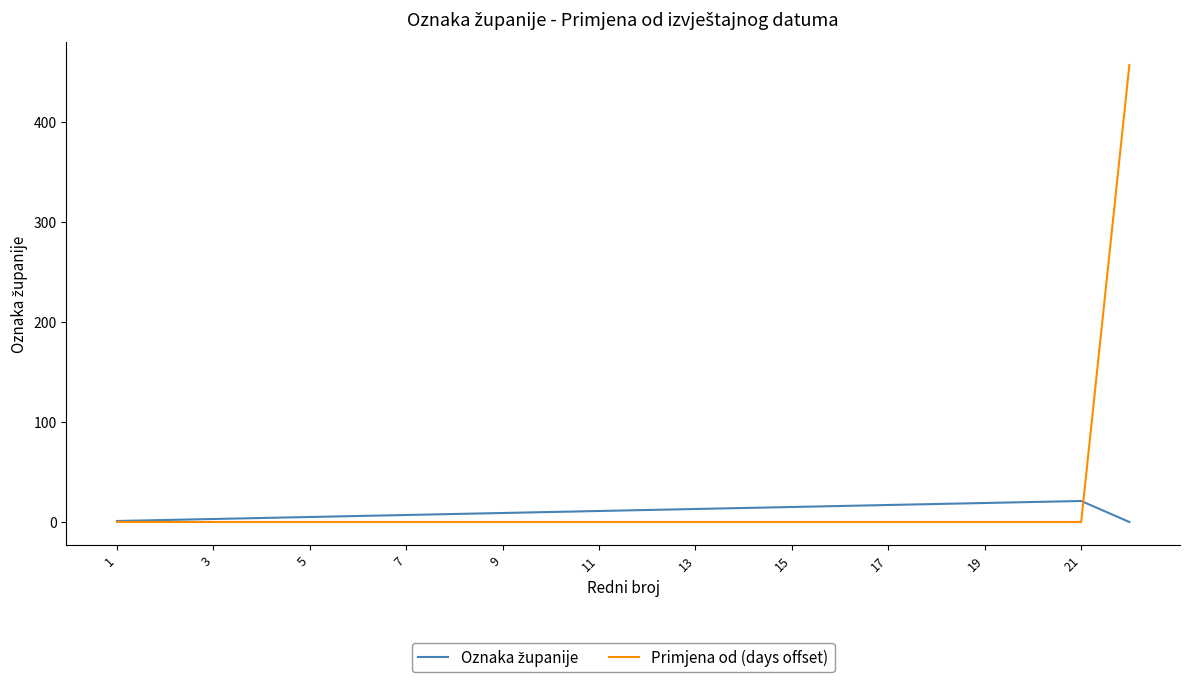

What is the greatest value displayed?

457